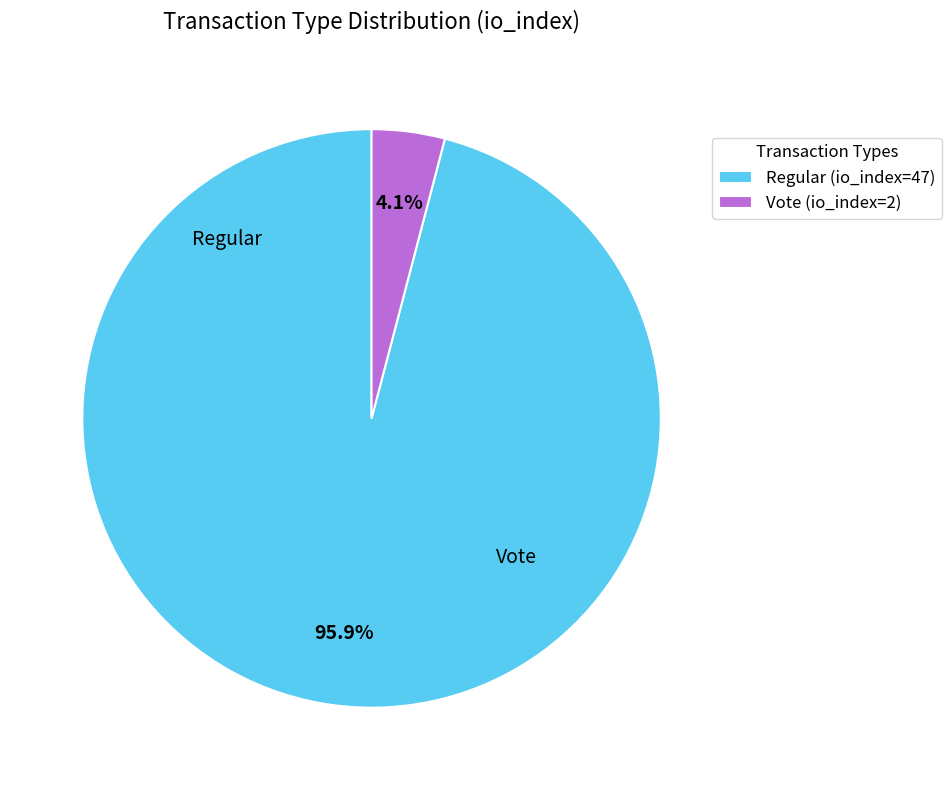

Which slice is the smallest?

Vote